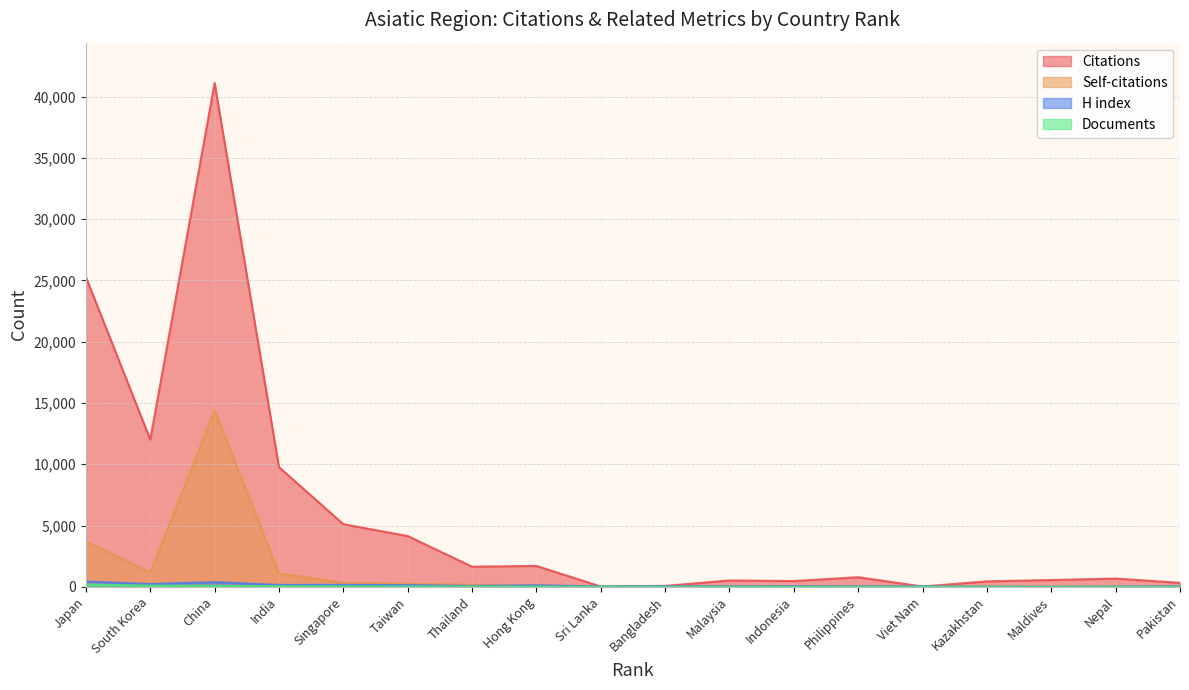

List the series in order of their peak value, lowest first.

Documents, H index, Self-citations, Citations